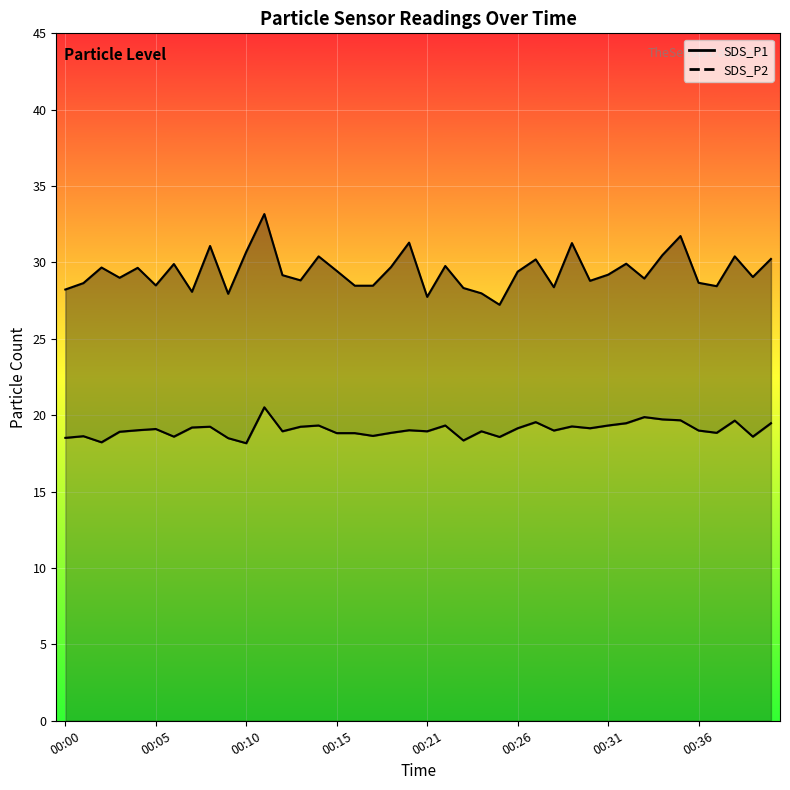

What is the sum of all SDS_P2 line values?

762.3